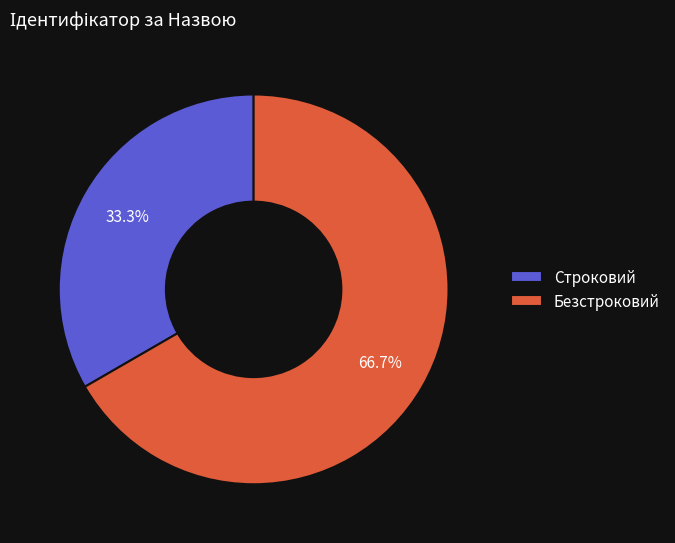

Is it true that Безстроковий is 67% of the pie?

True